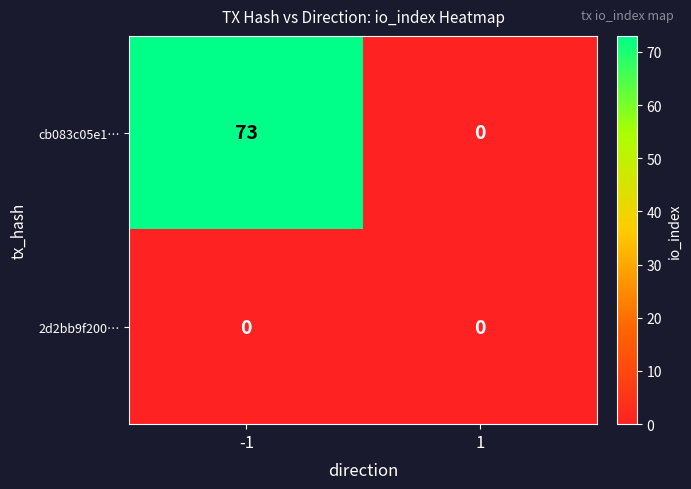

What is the approximate value of cb083c05e1… at -1?

73